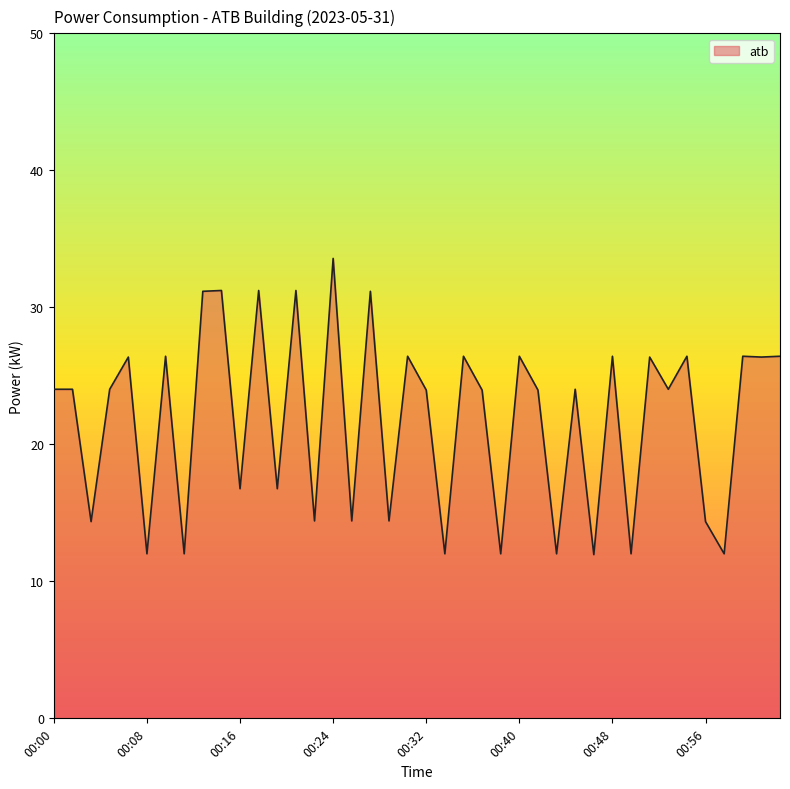

What is the difference between the maximum and minimum values?

21.6